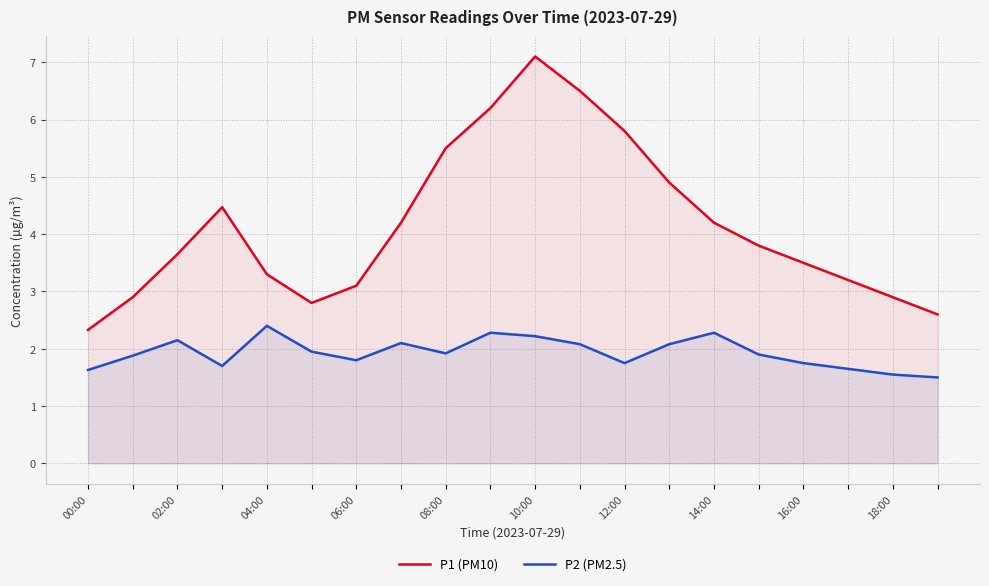

Is the value of P1 (PM10) at 06:00 greater than the value of P2 (PM2.5) at 12:00?

Yes